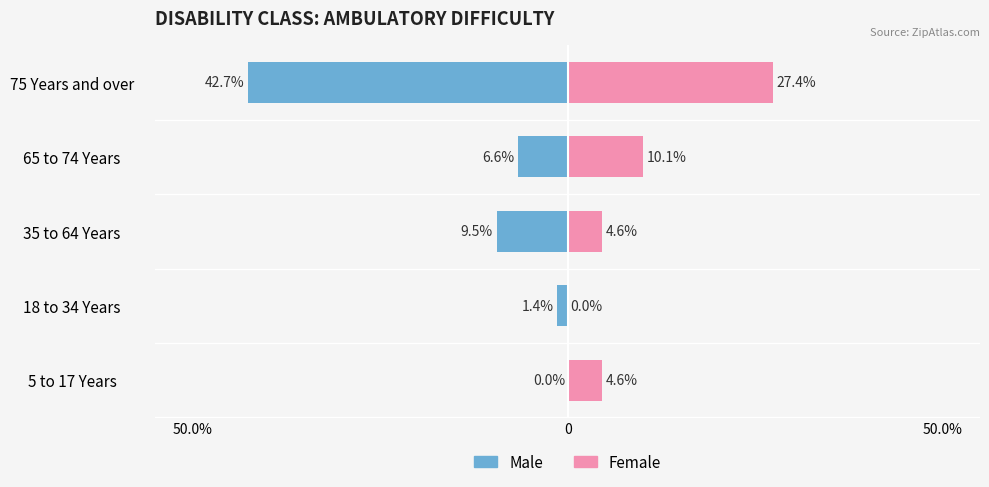

The value of Female at 75 Years and over is 12.3. True or false?

False